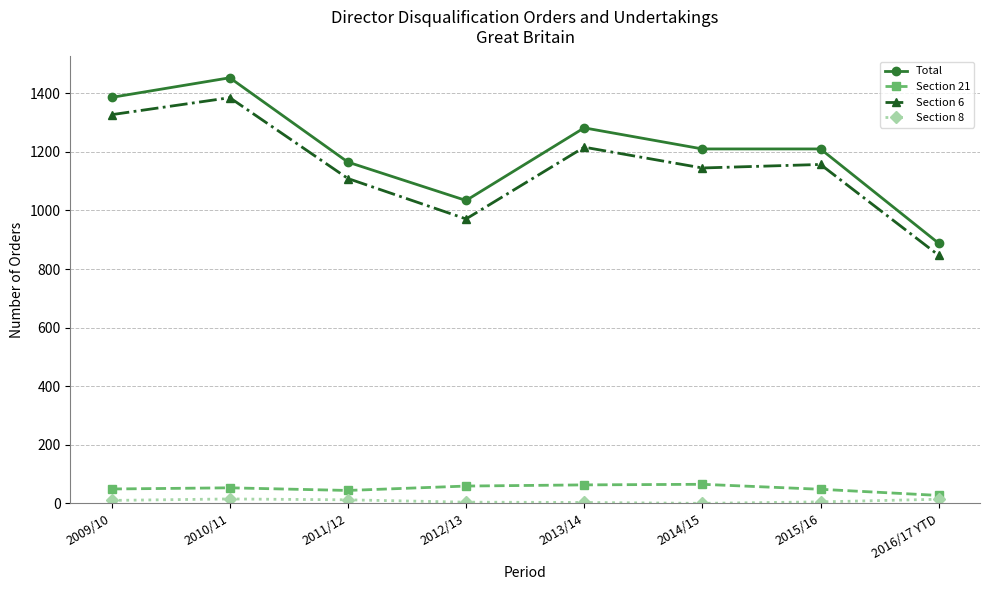

How many data points does each series have?

8